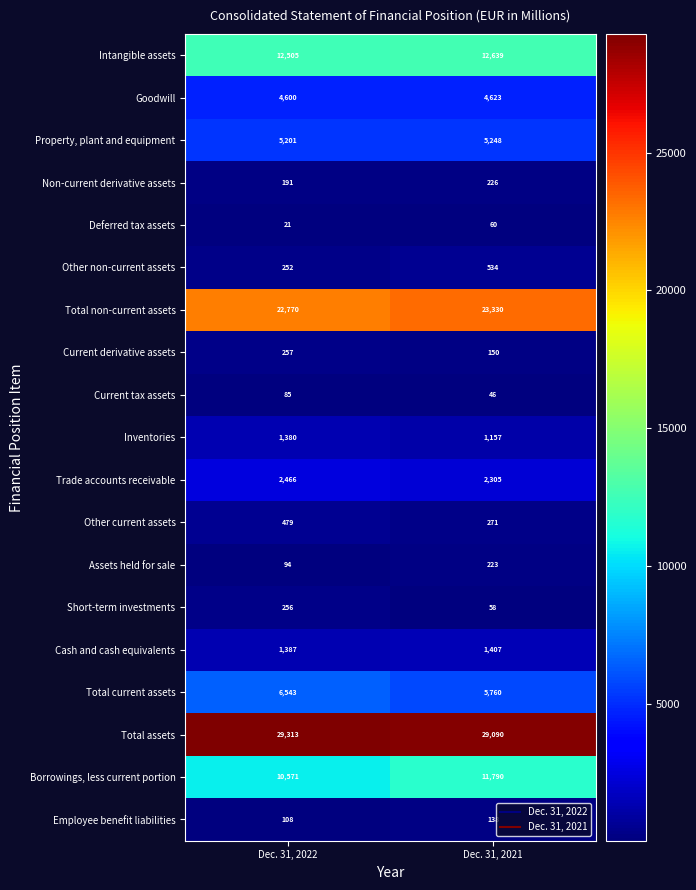

What is the sum of the Deferred tax assets values at Dec. 31, 2021 and Dec. 31, 2022?

81